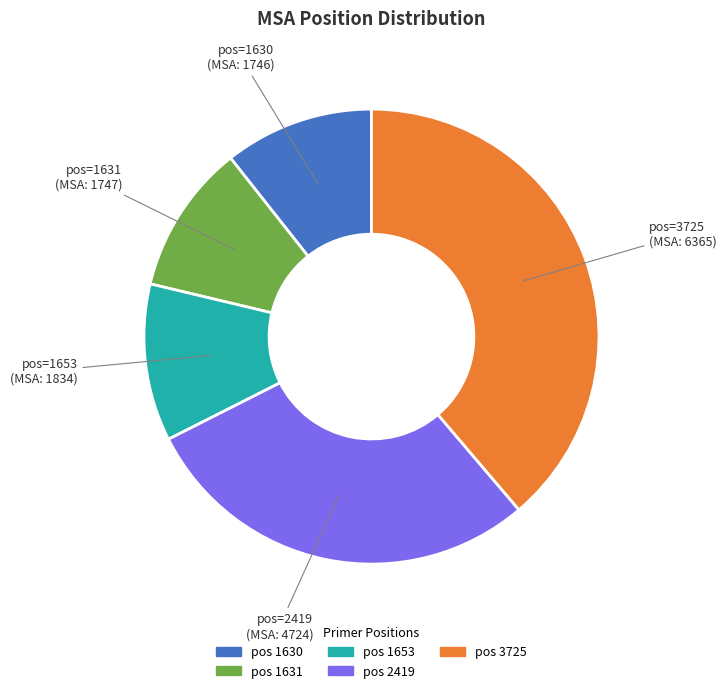

Is there a majority slice in this chart?

No